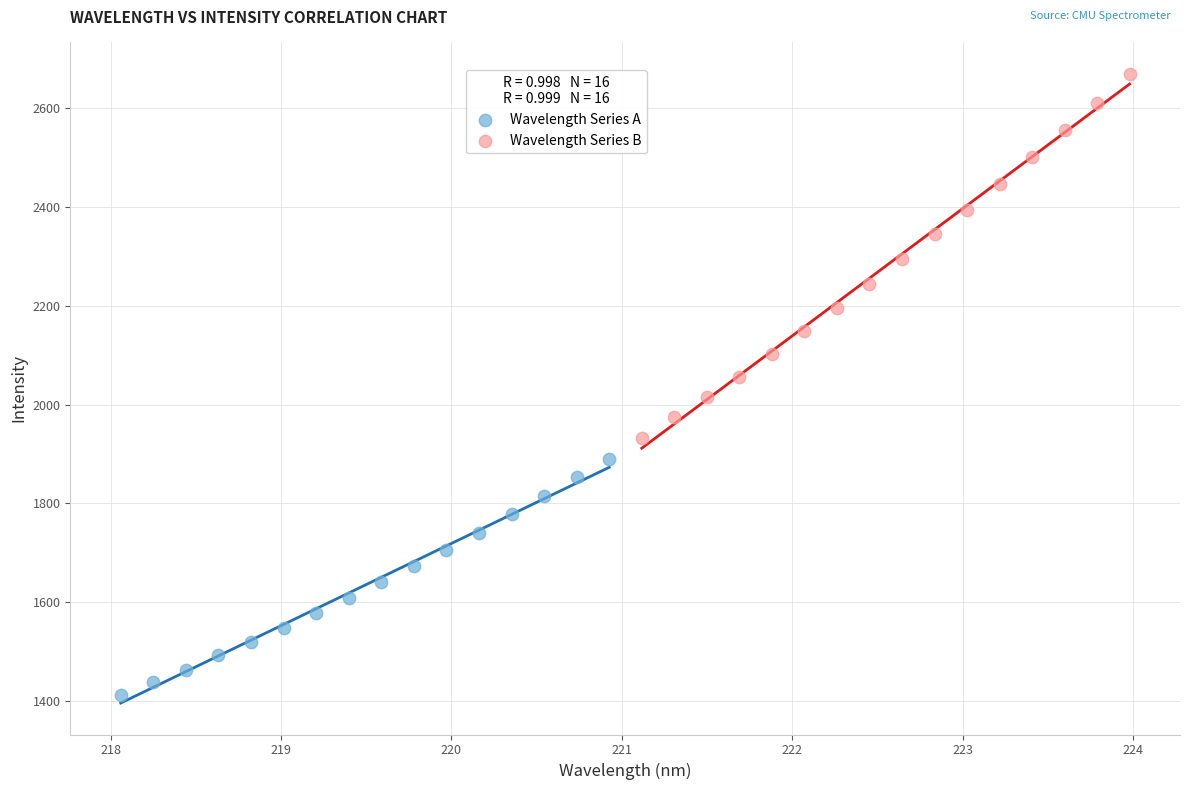

Which series contains the lowest Y value?

Wavelength Series A